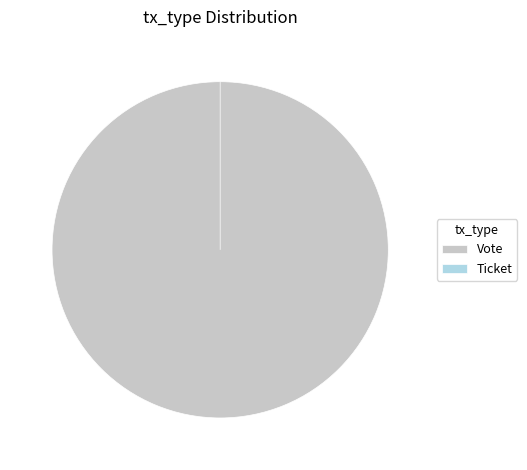

True or false: Ticket accounts for 10% of the total.

False